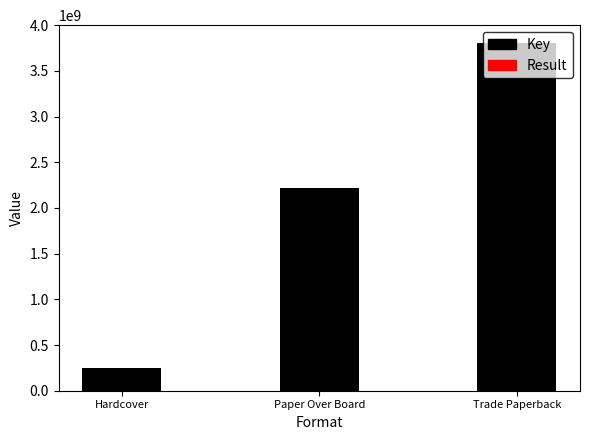

What is the value of the Result bar at the 3rd from the left?

35